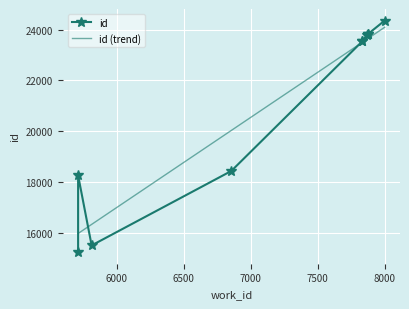

What is the minimum value for id (trend)?

15974.2